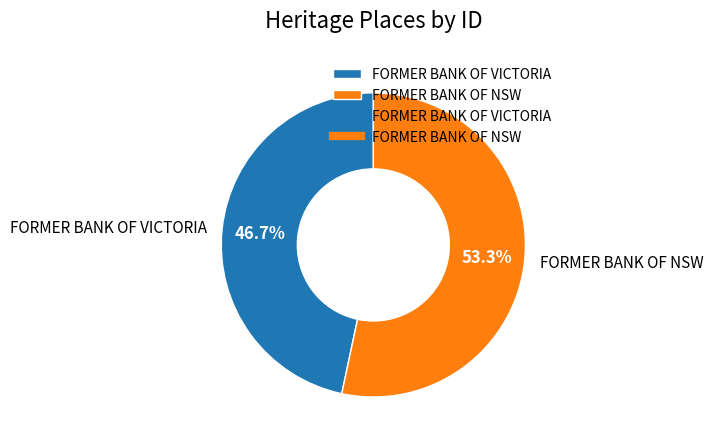

Which slice represents more than half of the pie?

FORMER BANK OF NSW